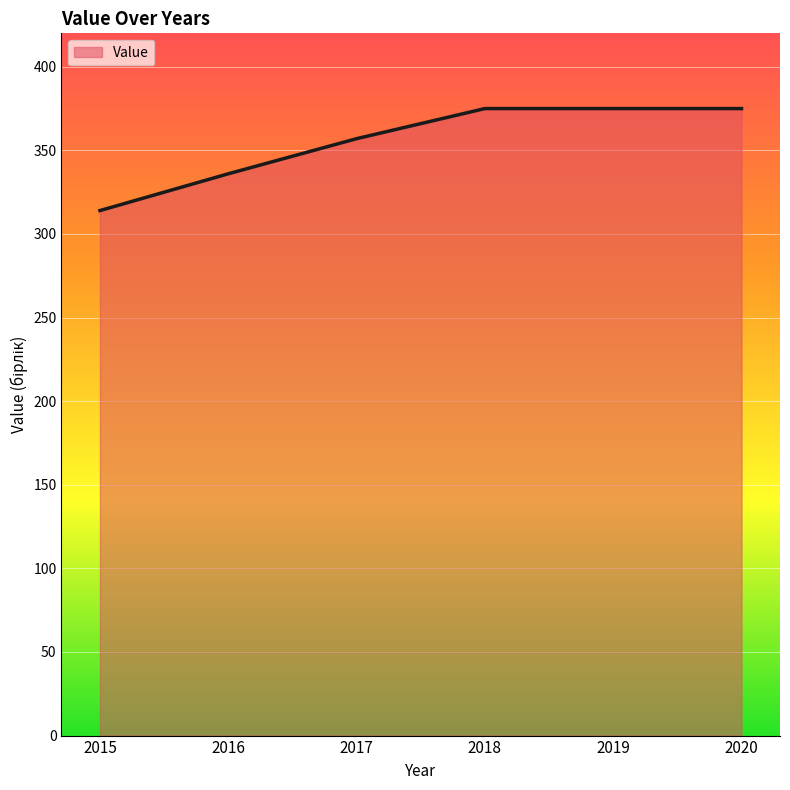

How many categories are shown in the chart?

6